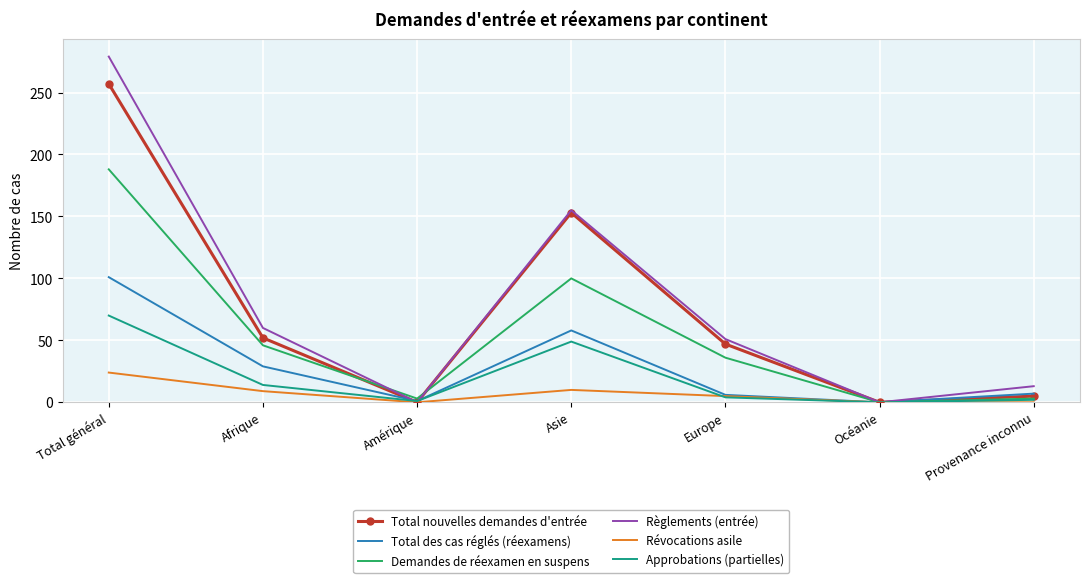

Where is the first local maximum for Révocations asile?

Asie